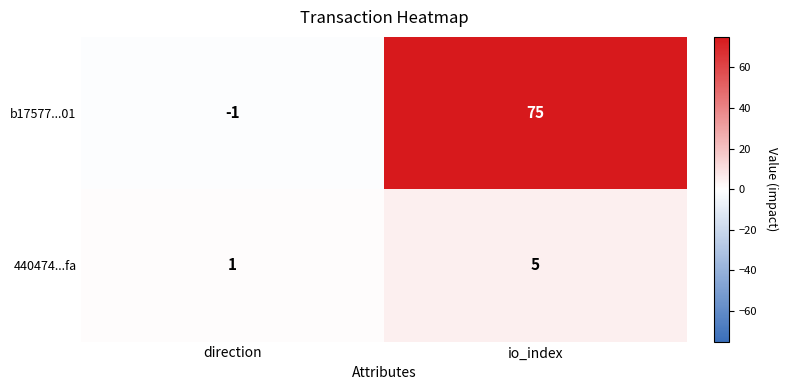

At which label does 440474...fa reach its minimum?

direction